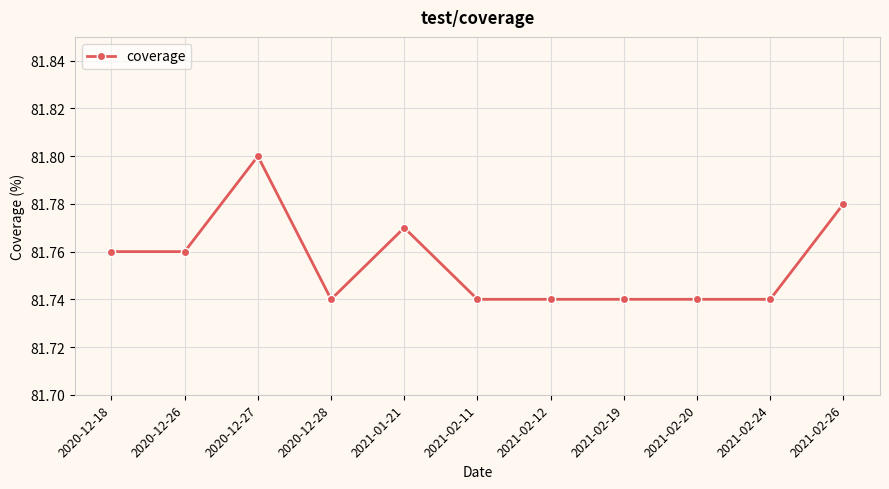

Is it true that the value at 2020-12-18 is 28.2?

False